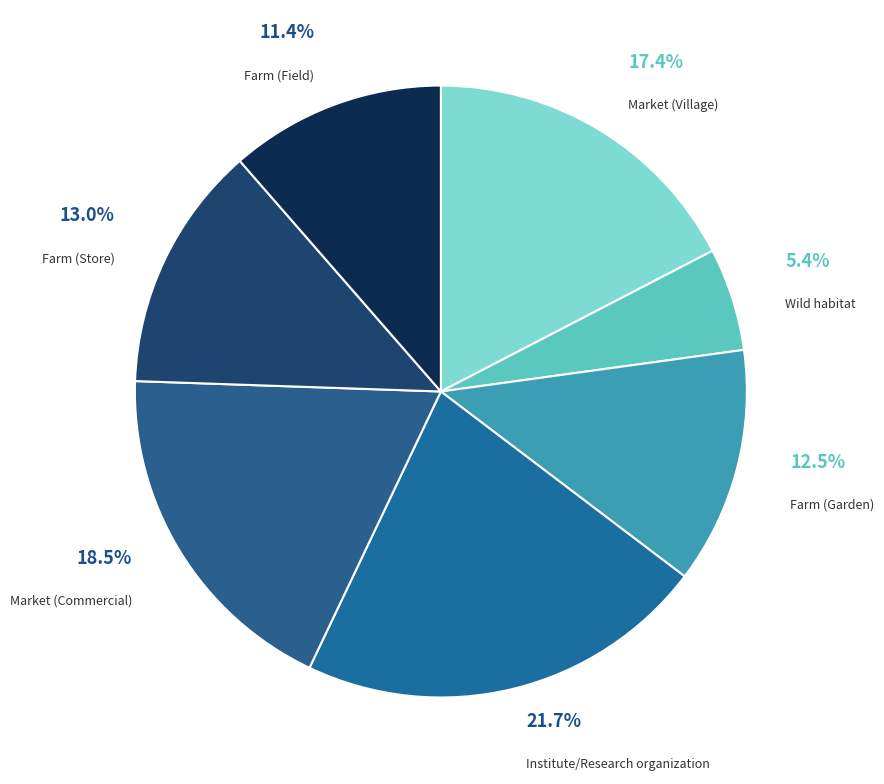

To the nearest percent, what percentage of the pie is Farm (Store)?

13%